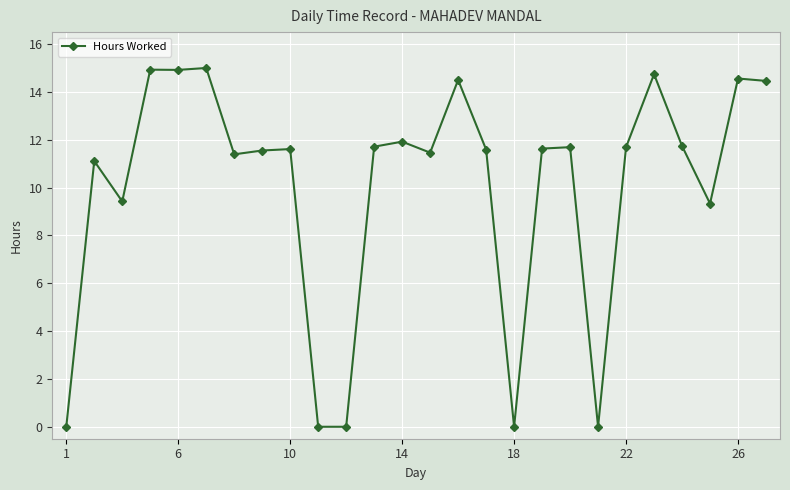

What is the value of the 7th point from the left?

11.4